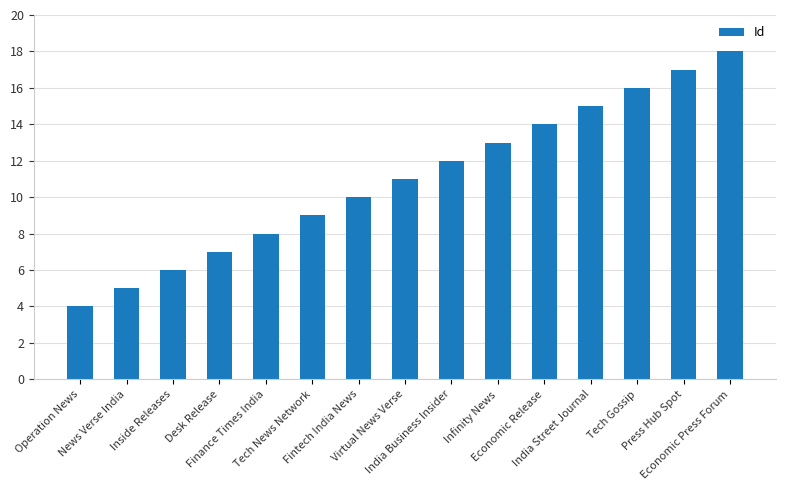

List the labels in order of value, largest first.

Economic Press Forum, Press Hub Spot, Tech Gossip, India Street Journal, Economic Release, Infinity News, India Business Insider, Virtual News Verse, Fintech India News, Tech News Network, Finance Times India, Desk Release, Inside Releases, News Verse India, Operation News